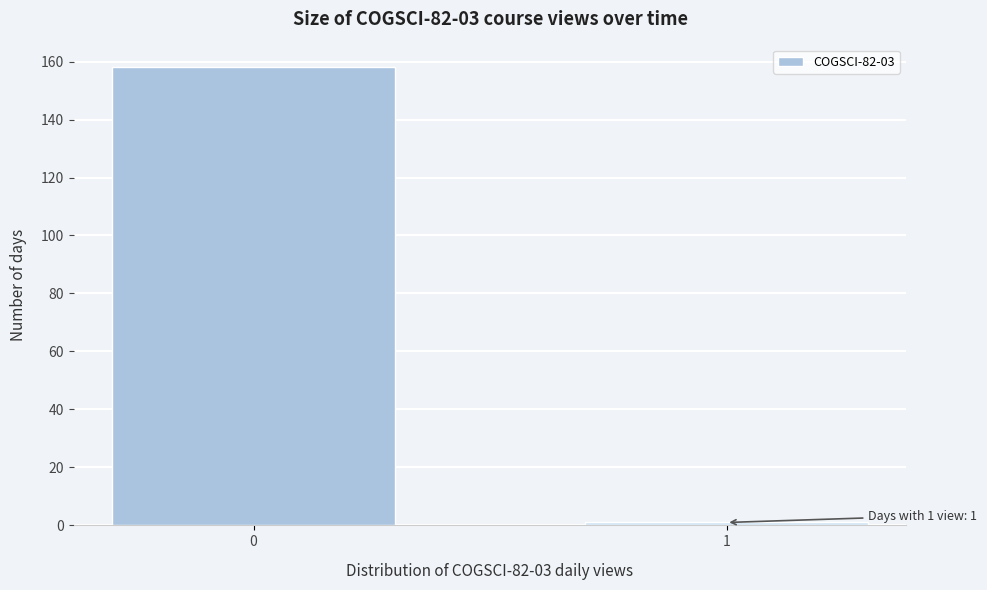

Reading left to right, transcribe all the data shown in this chart.

0=158	1=1